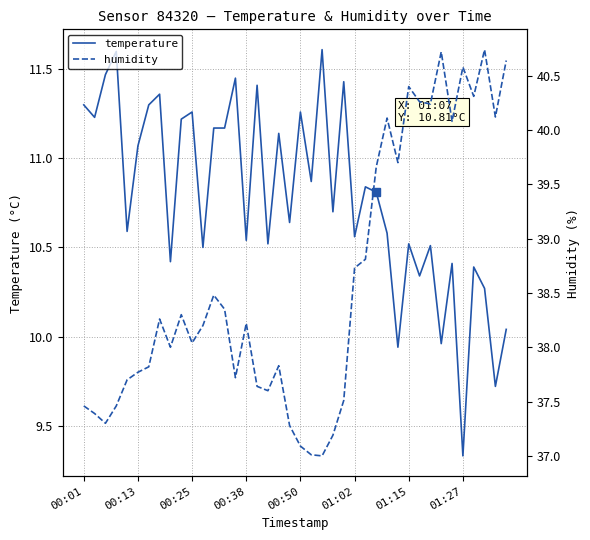

Is it true that humidity equals 72.0 at 01:15?

False